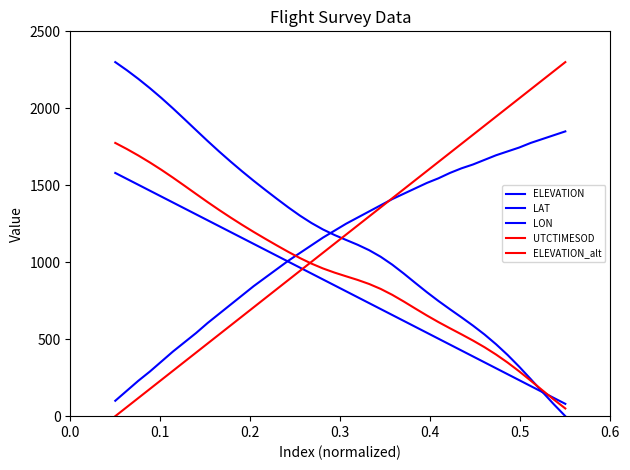

What is the average value of the UTCTIMESOD series?

1150.0